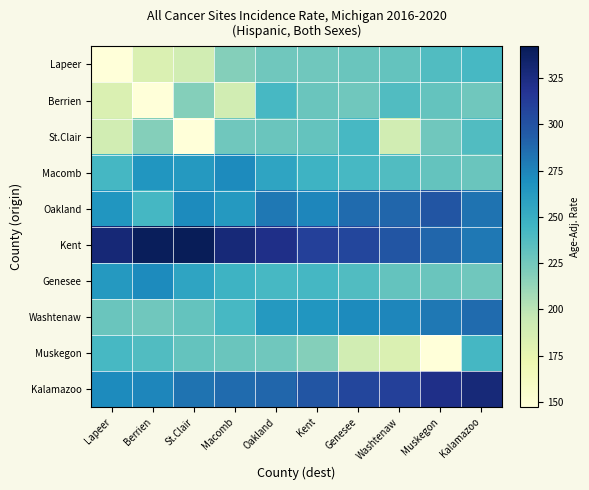

At which category is the sum across all series the highest?

Kalamazoo